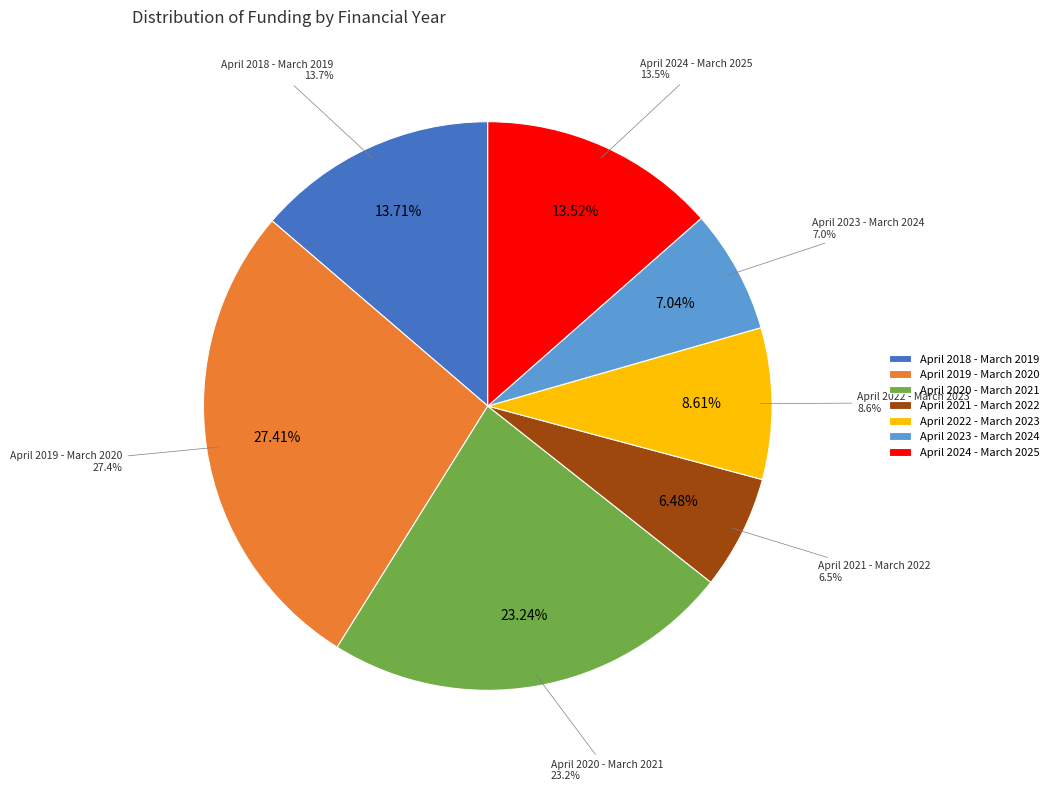

Count the number of slices in the pie.

7